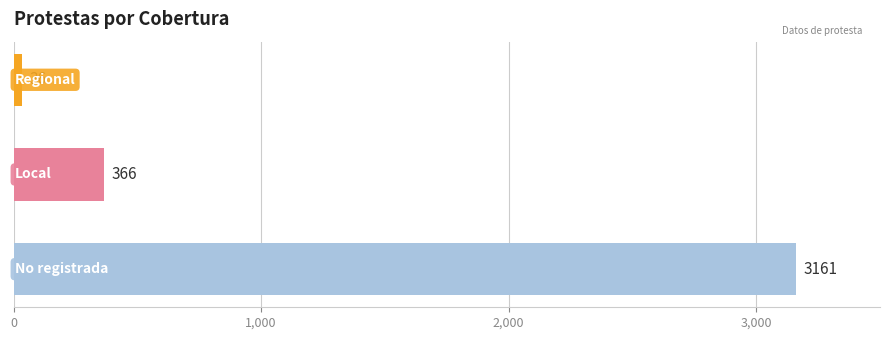

What is the minimum value shown in the chart?

36